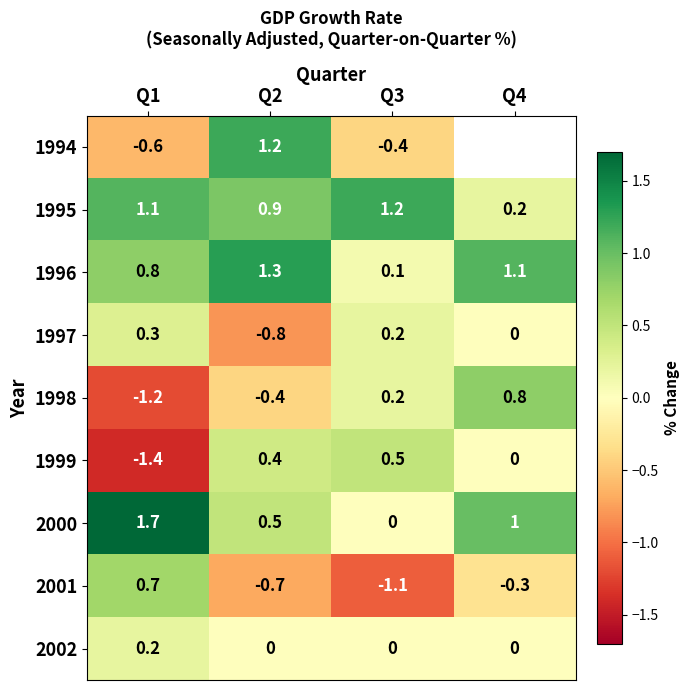

At how many categories does at least one series exceed 0?

4